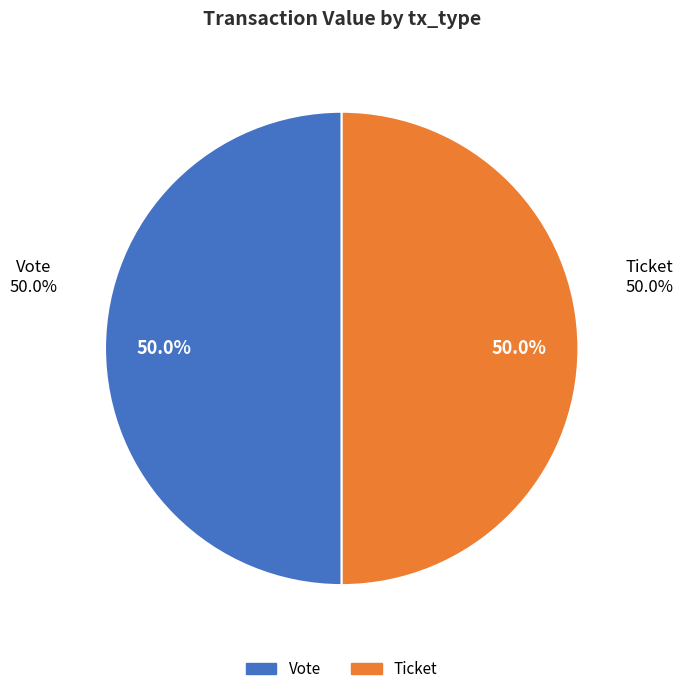

What percentage do Vote (io_index=1) and Ticket (io_index=0) together represent?

100.0%